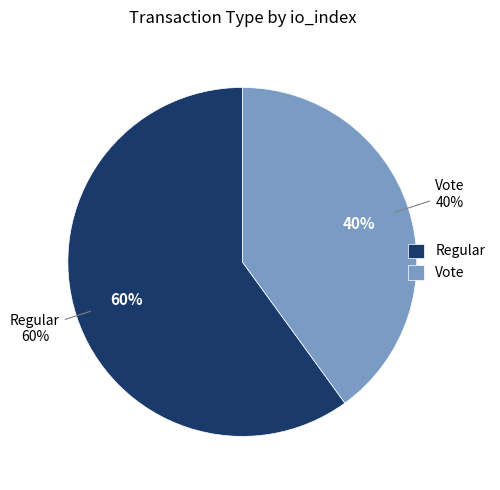

How many slices are in this pie chart?

2